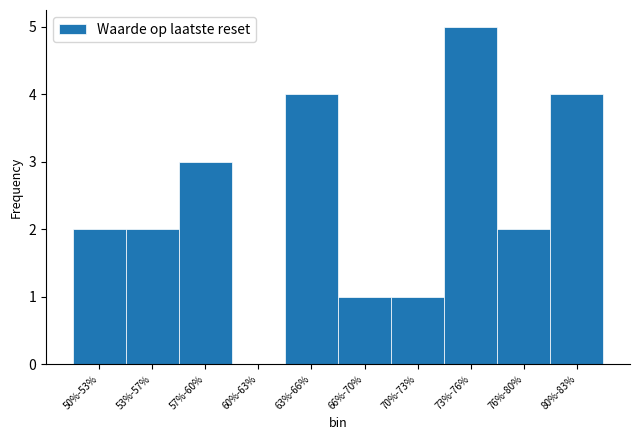

Reading left to right, transcribe all the data shown in this chart.

50%-53%=2	53%-57%=2	57%-60%=3	60%-63%=0	63%-66%=4	66%-70%=1	70%-73%=1	73%-76%=5	76%-80%=2	80%-83%=4